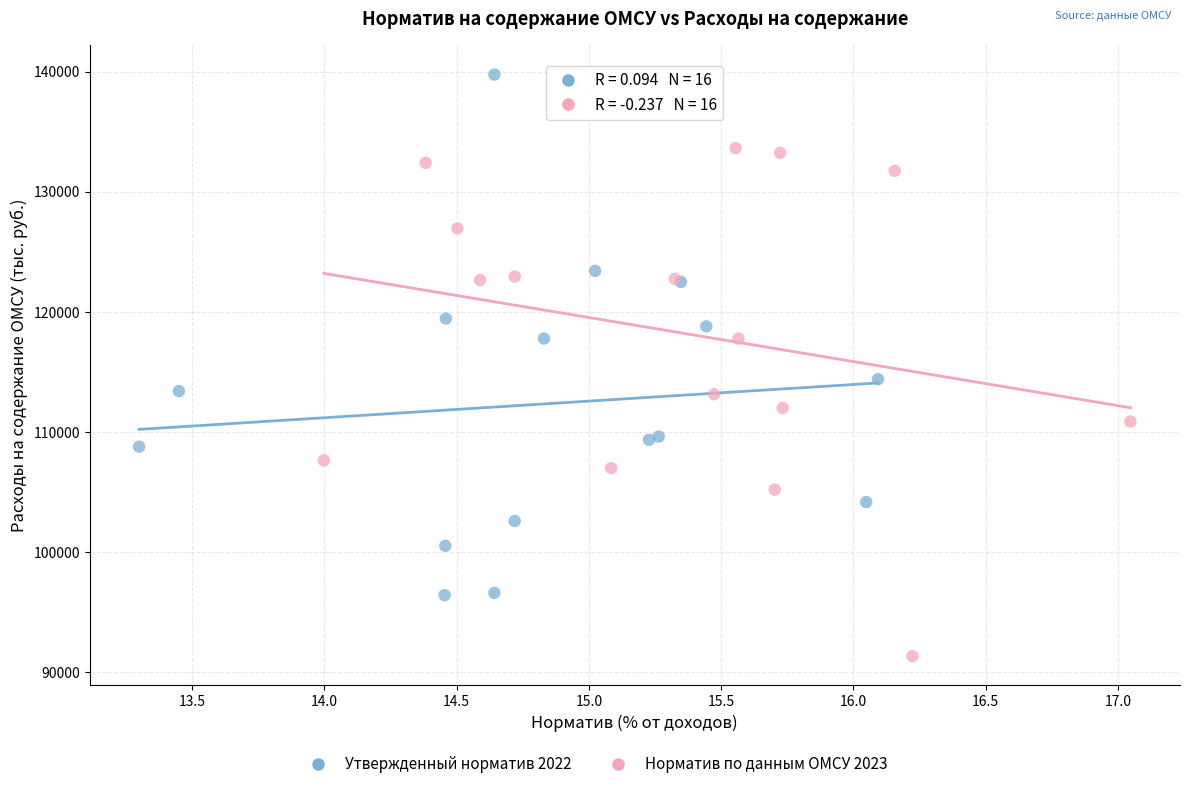

Which series contains the highest Y value?

Утвержденный норматив 2022